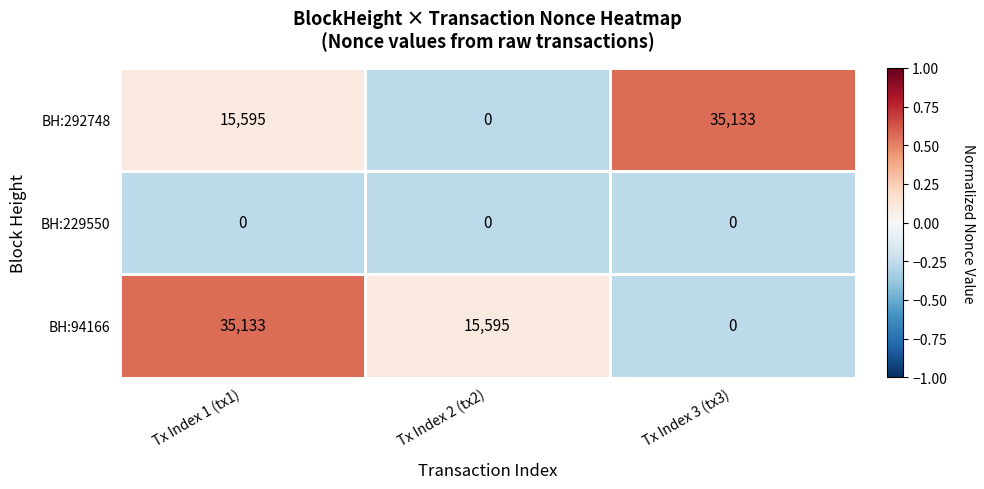

At which category is the sum across all series the highest?

Tx Index 1 (tx1)